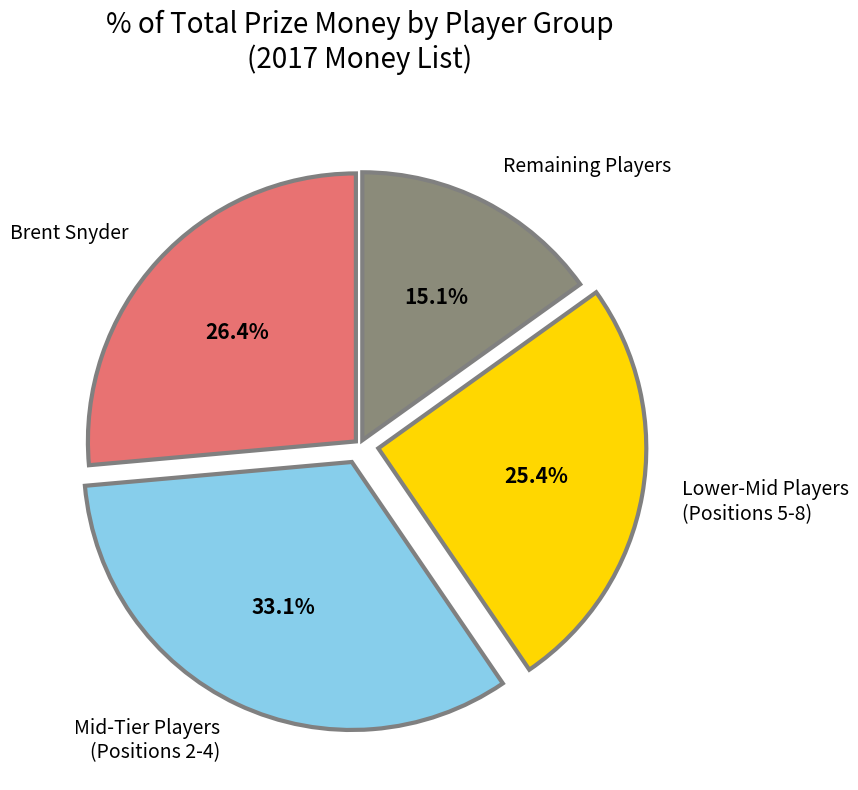

Is the sum of Mid-Tier Players (Positions 2-4) and Remaining Players greater than half?

No